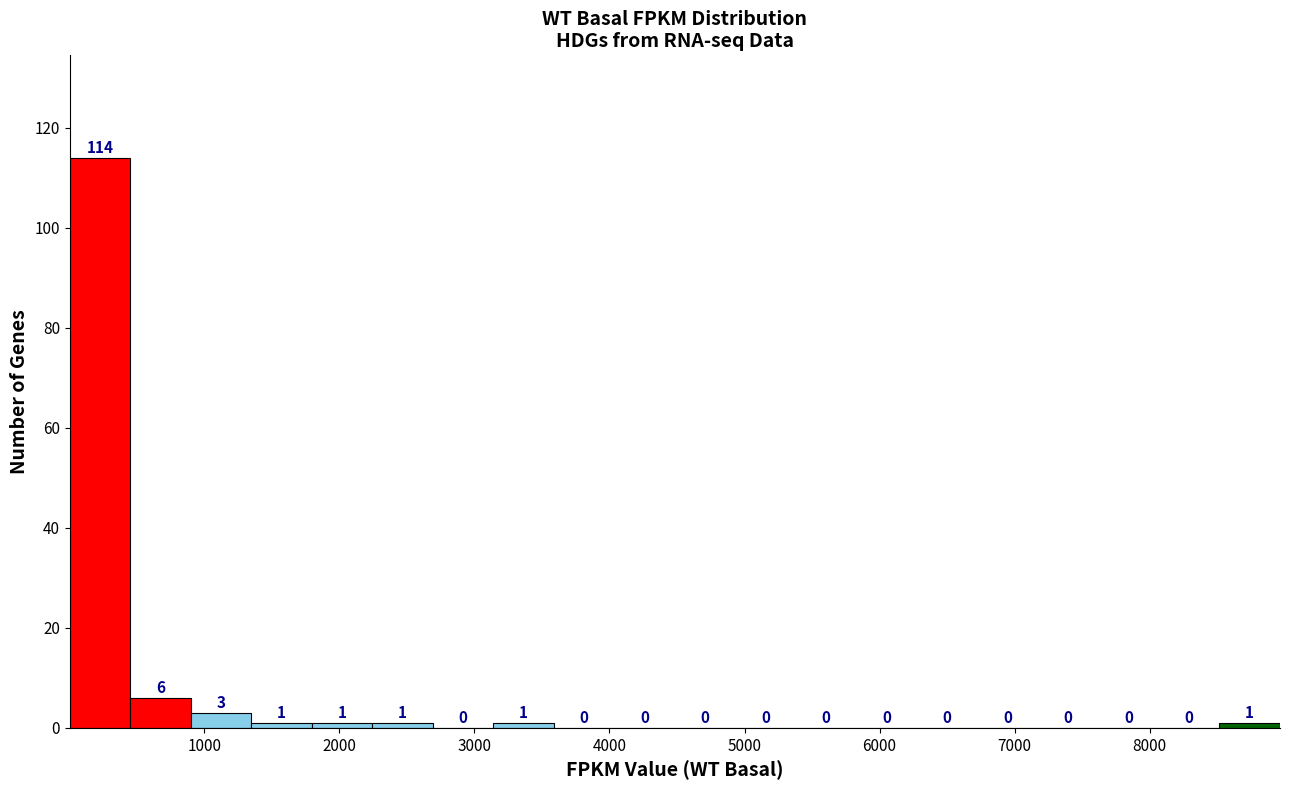

Reading left to right, transcribe this chart: for each bar, give the range it covers on the x-axis and its height. The bar edges are not printed on the chart, so give them approximately, as read against the axis.

0 to 500: 114
500 to 900: 6
900 to 1300: 3
1300 to 1800: 1
1800 to 2200: 1
2200 to 2700: 1
2700 to 3100: 0
3100 to 3600: 1
3600 to 4000: 0
4000 to 4500: 0
4500 to 4900: 0
4900 to 5400: 0
5400 to 5800: 0
5800 to 6300: 0
6300 to 6700: 0
6700 to 7200: 0
7200 to 7600: 0
7600 to 8100: 0
8100 to 8500: 0
8500 to 9000: 1